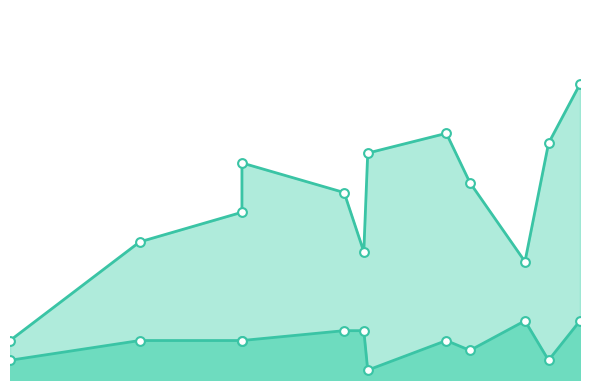

What is the total value across all series at 320?

0.2